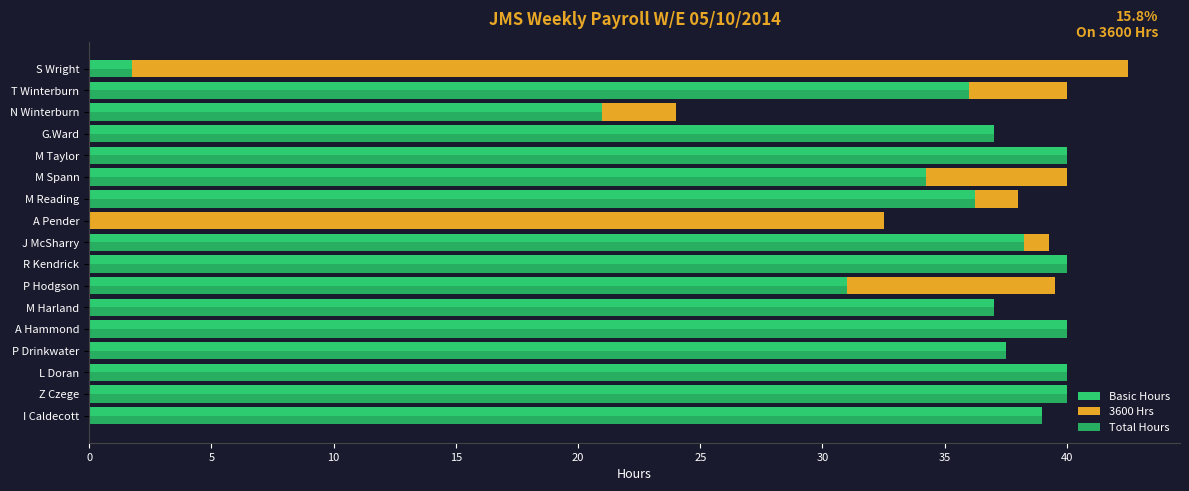

What is the greatest value displayed?

42.5